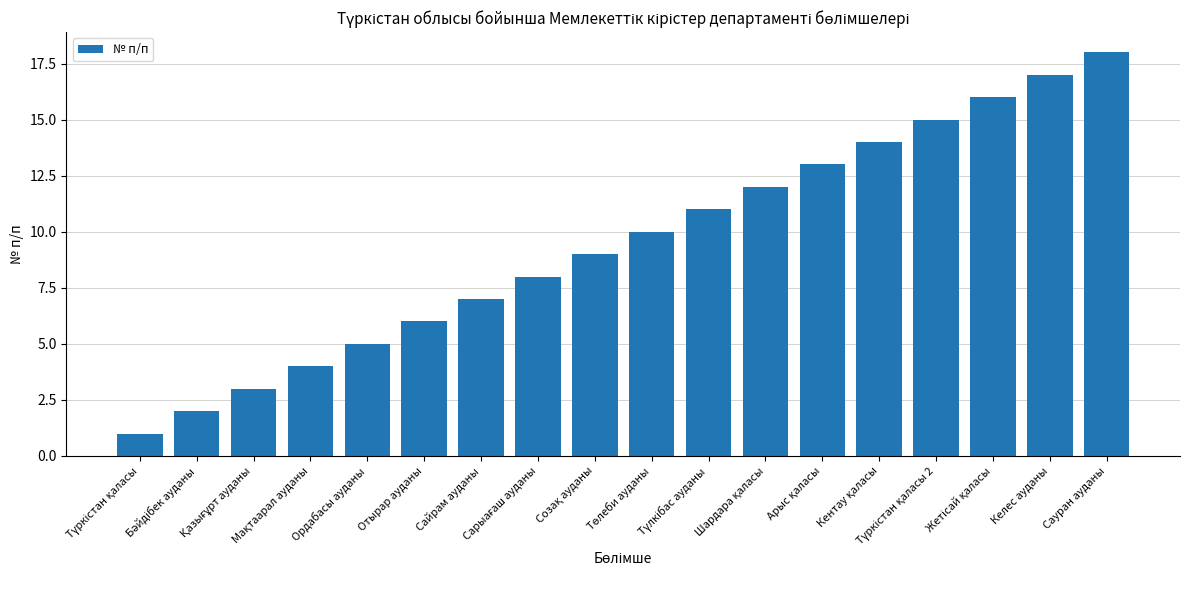

What is the difference between the second highest and second lowest values?

15